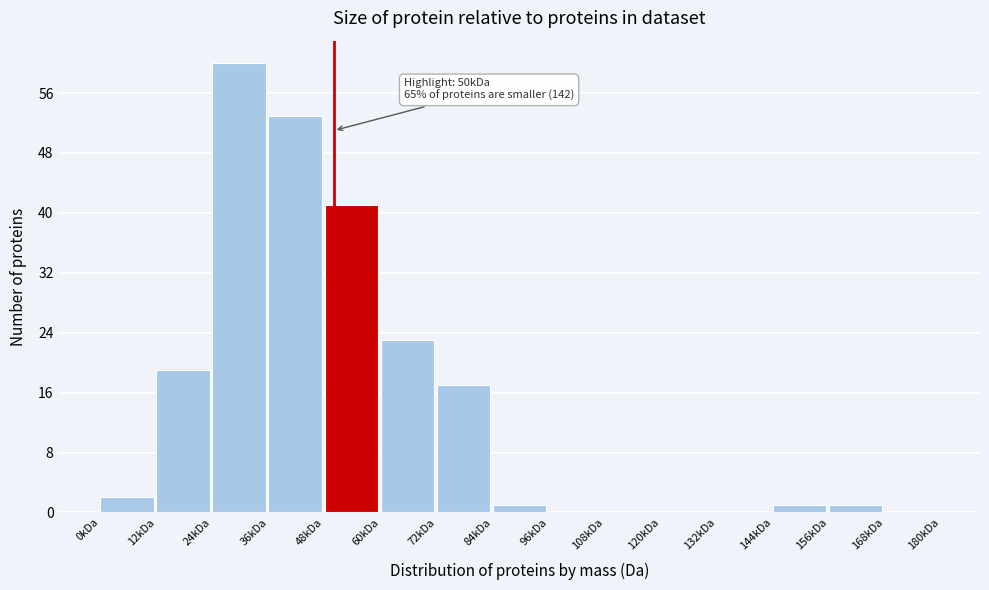

Reading left to right, list all the values displayed in this chart.

0kDa=2	12kDa=19	24kDa=60	36kDa=53	48kDa=41	60kDa=23	72kDa=17	84kDa=1	96kDa=0	108kDa=0	120kDa=0	132kDa=0	144kDa=1	156kDa=1	168kDa=0